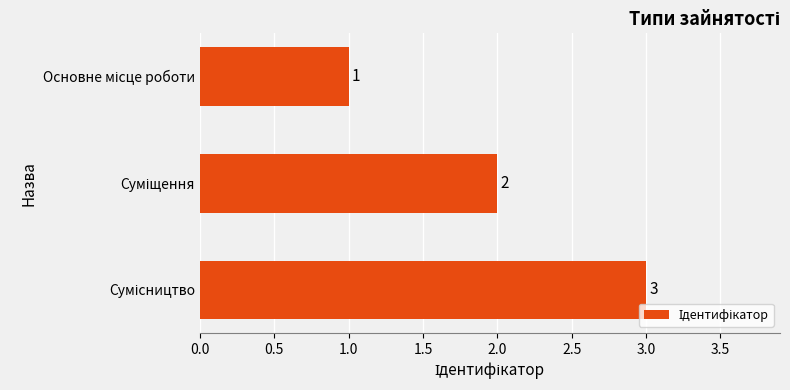

What is the value of the 1st bar from the top?

1